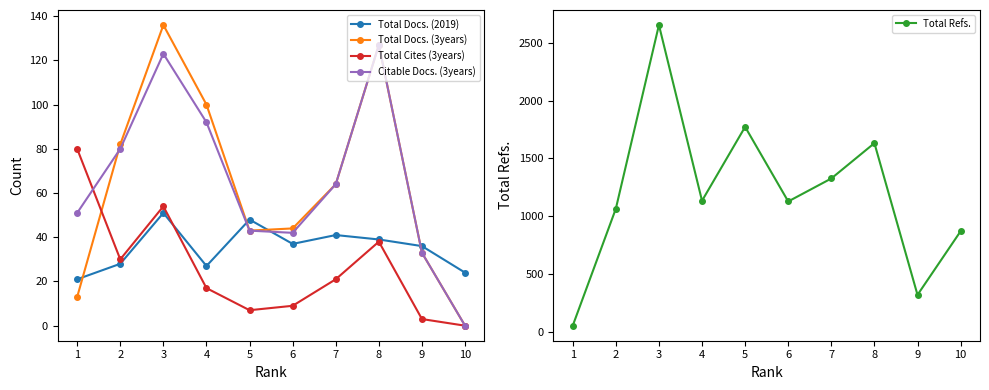

What are all the series names shown in the legend?

Total Docs. (2019), Total Docs. (3years), Total Cites (3years), Citable Docs. (3years), Total Refs.